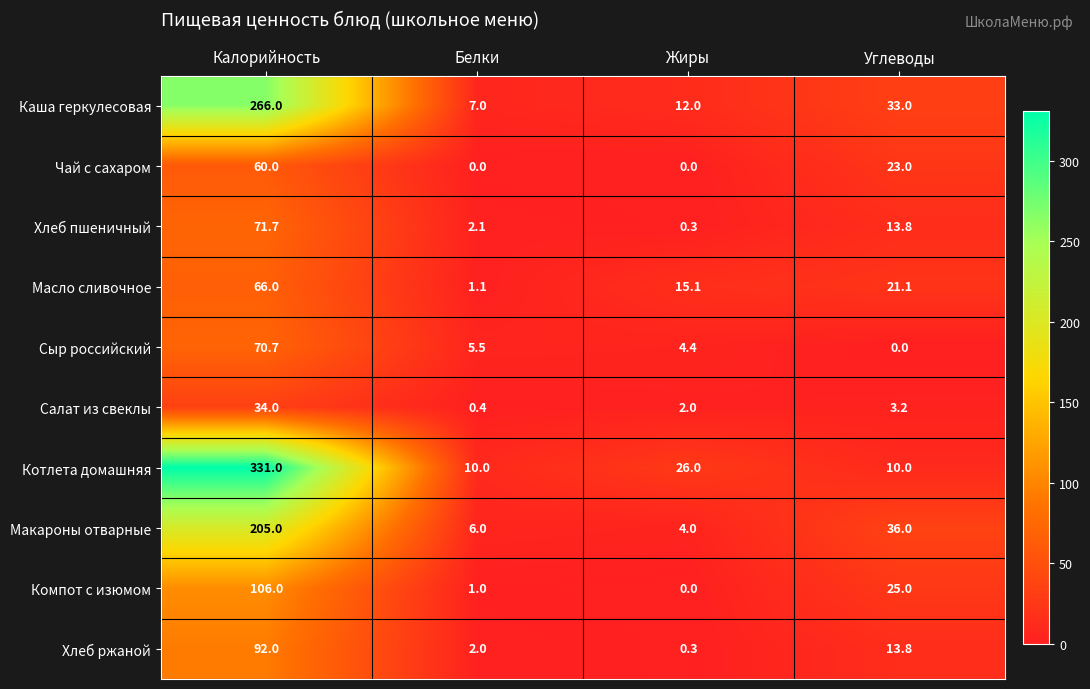

At which label is Компот с изюмом closest to 53?

Углеводы